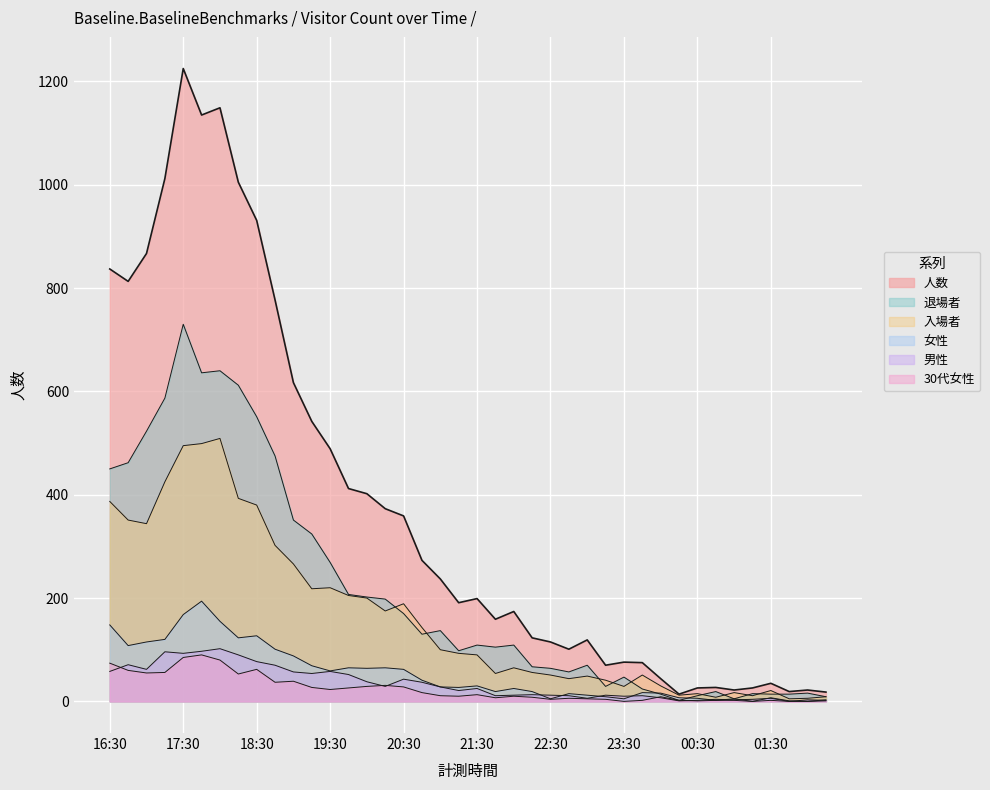

How many categories are shown in the chart?

40